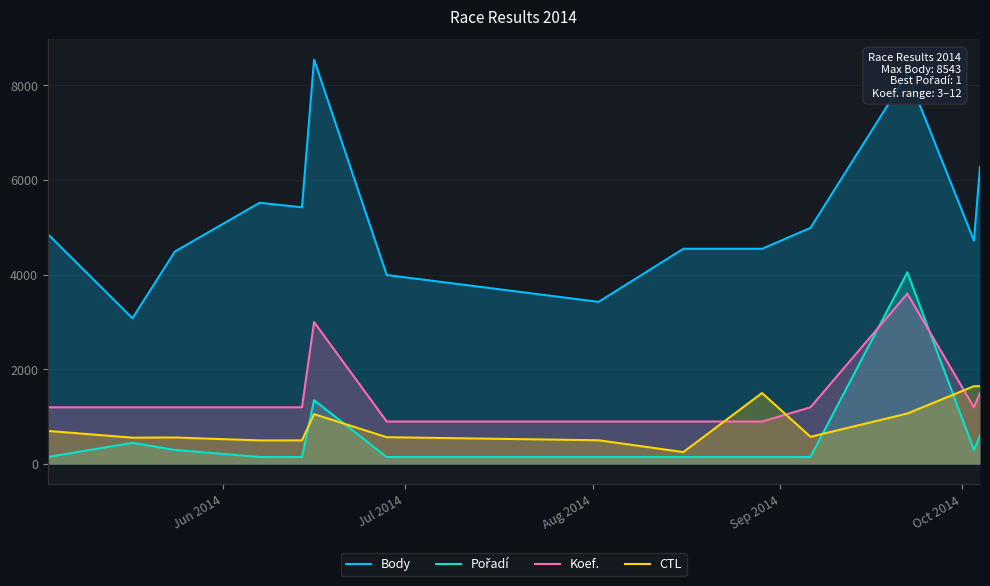

At how many categories does at least one series exceed 4825?

7